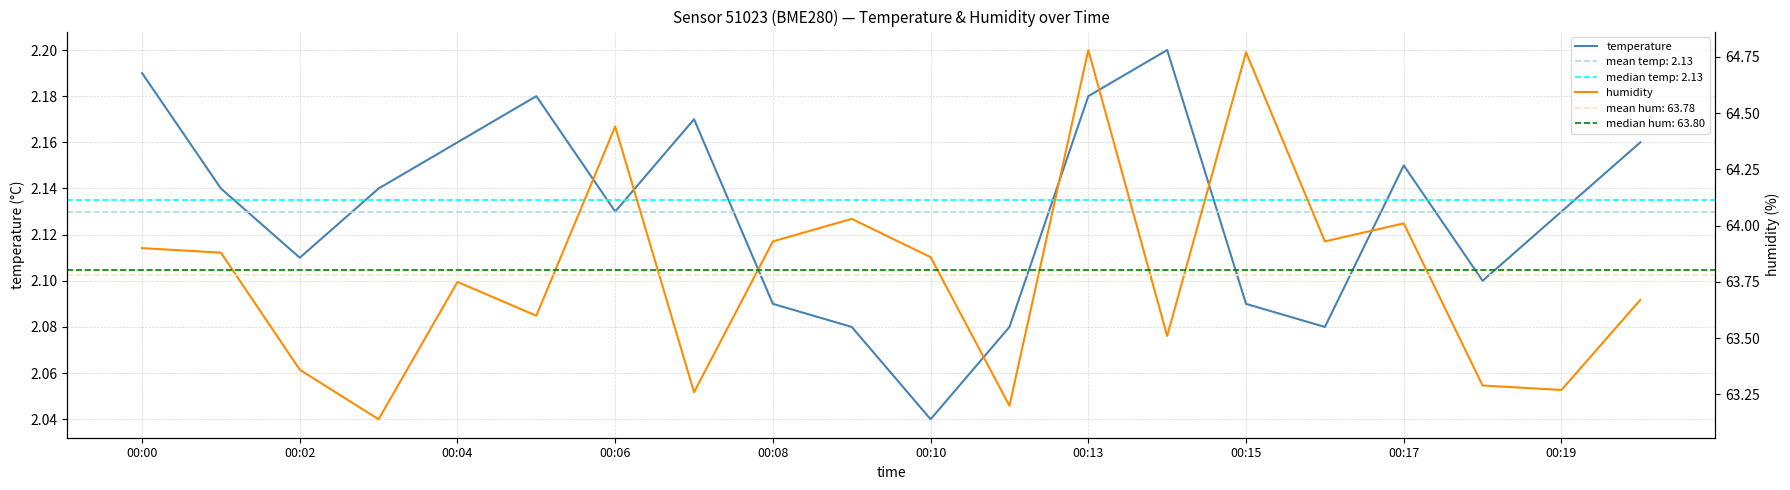

List the series in order of their overall mean, highest first.

humidity, temperature